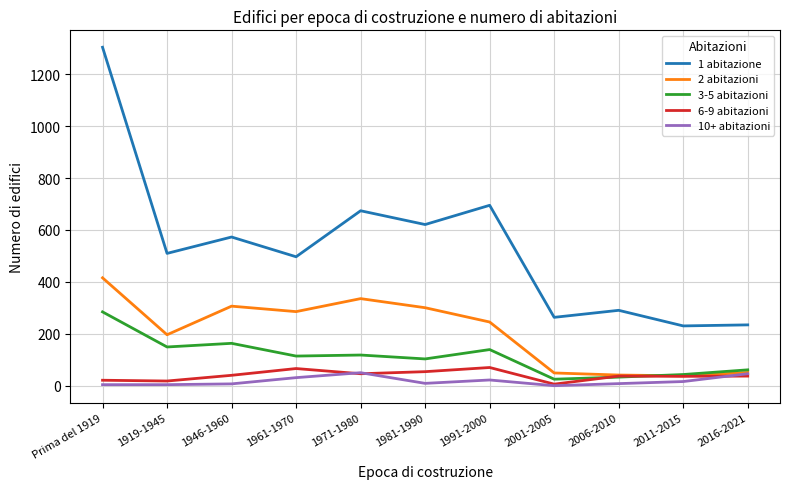

True or false: 2 abitazioni and 1 abitazione cross at least once.

False